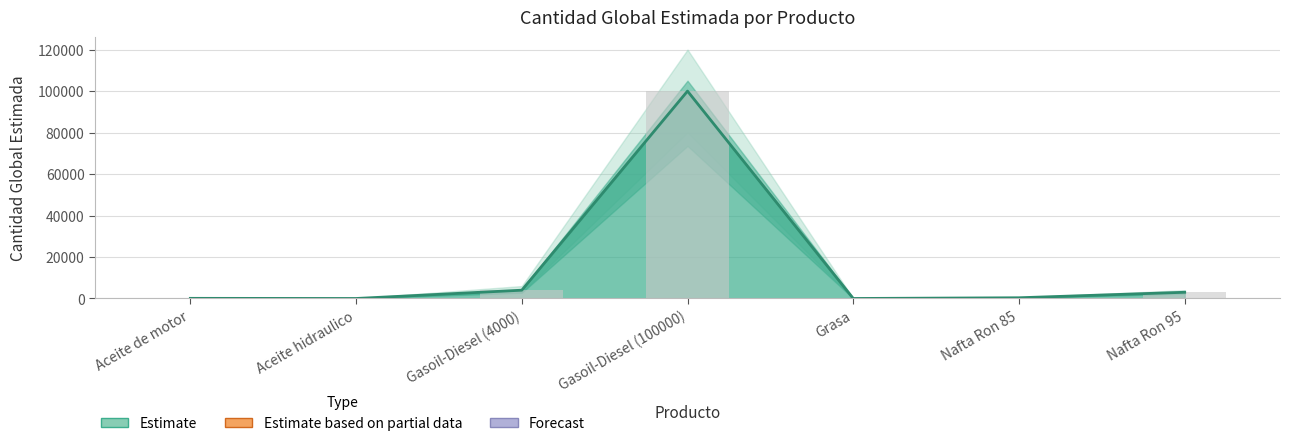

Reading left to right, what are all the values shown in this chart?

71	2	4000	100000	3	350	3000